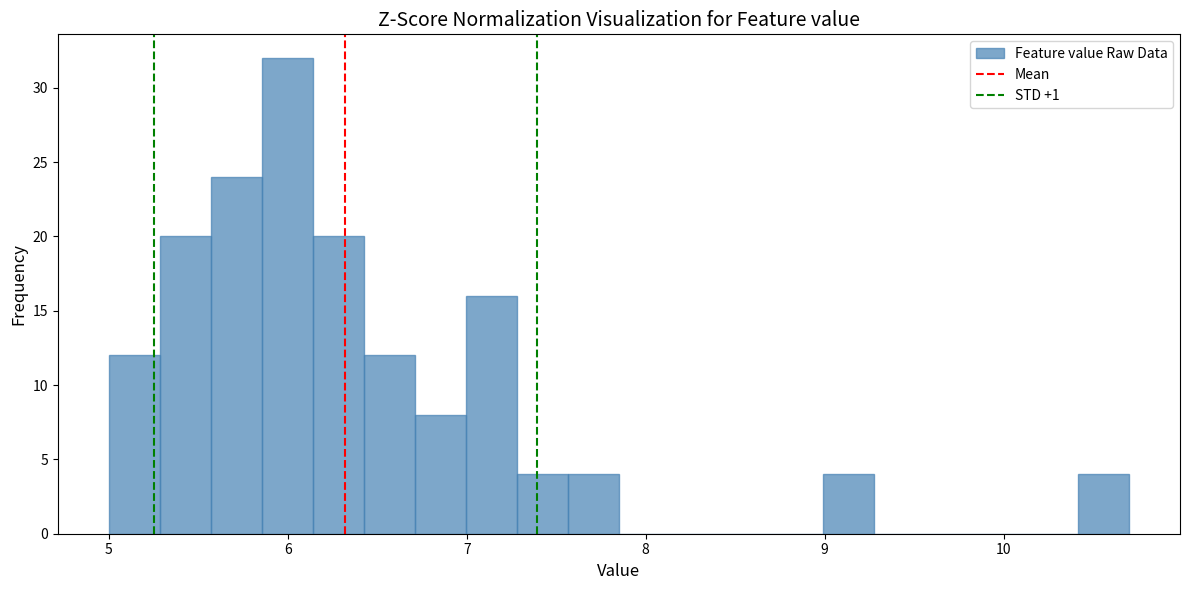

Around what value on the x-axis is the tallest bar? Give the approximate position of its centre, as read against the axis.

6.0